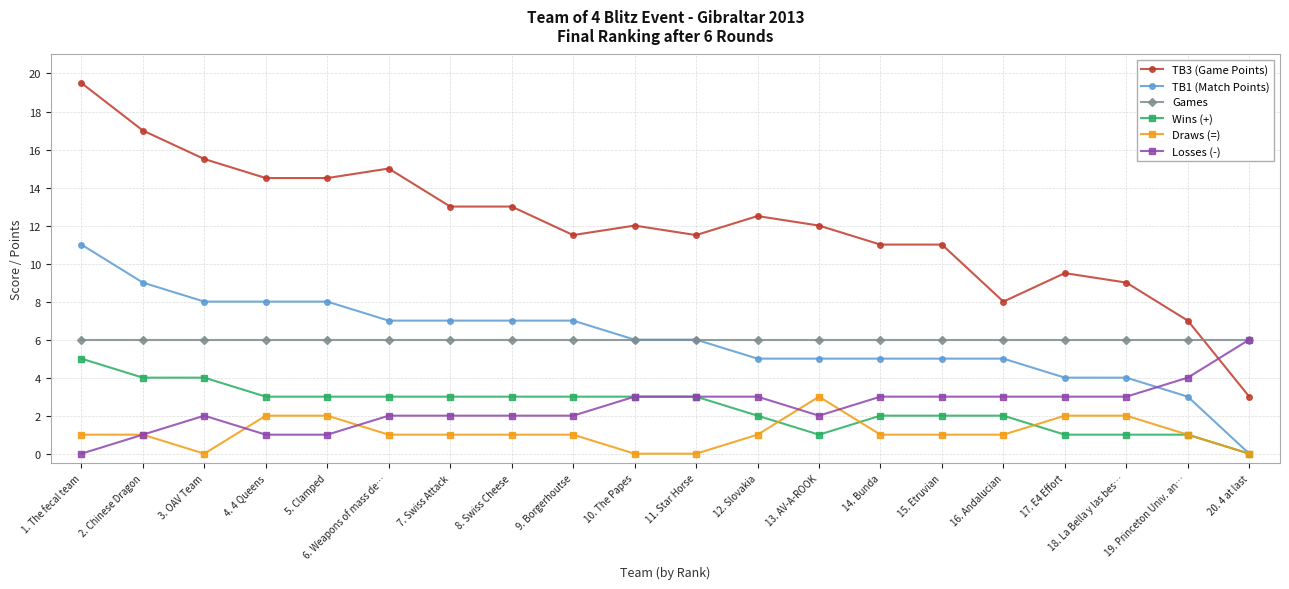

What is the total value across all series at 19. Princeton Univ. an…?

22.0